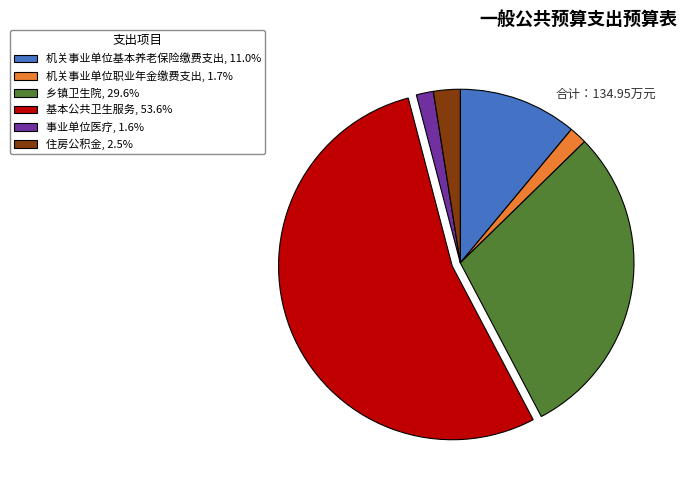

Is there a majority slice in this chart?

Yes